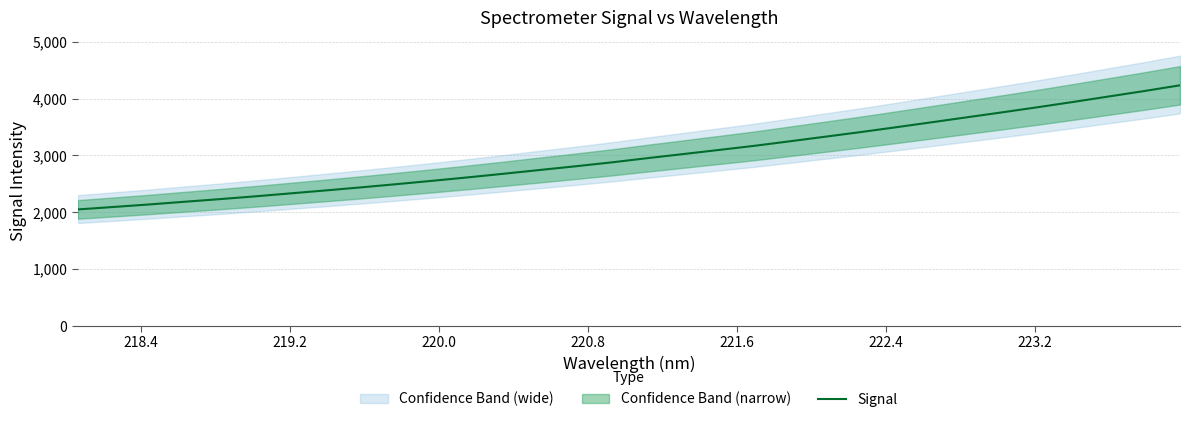

What is the maximum value for Signal?

4235.7